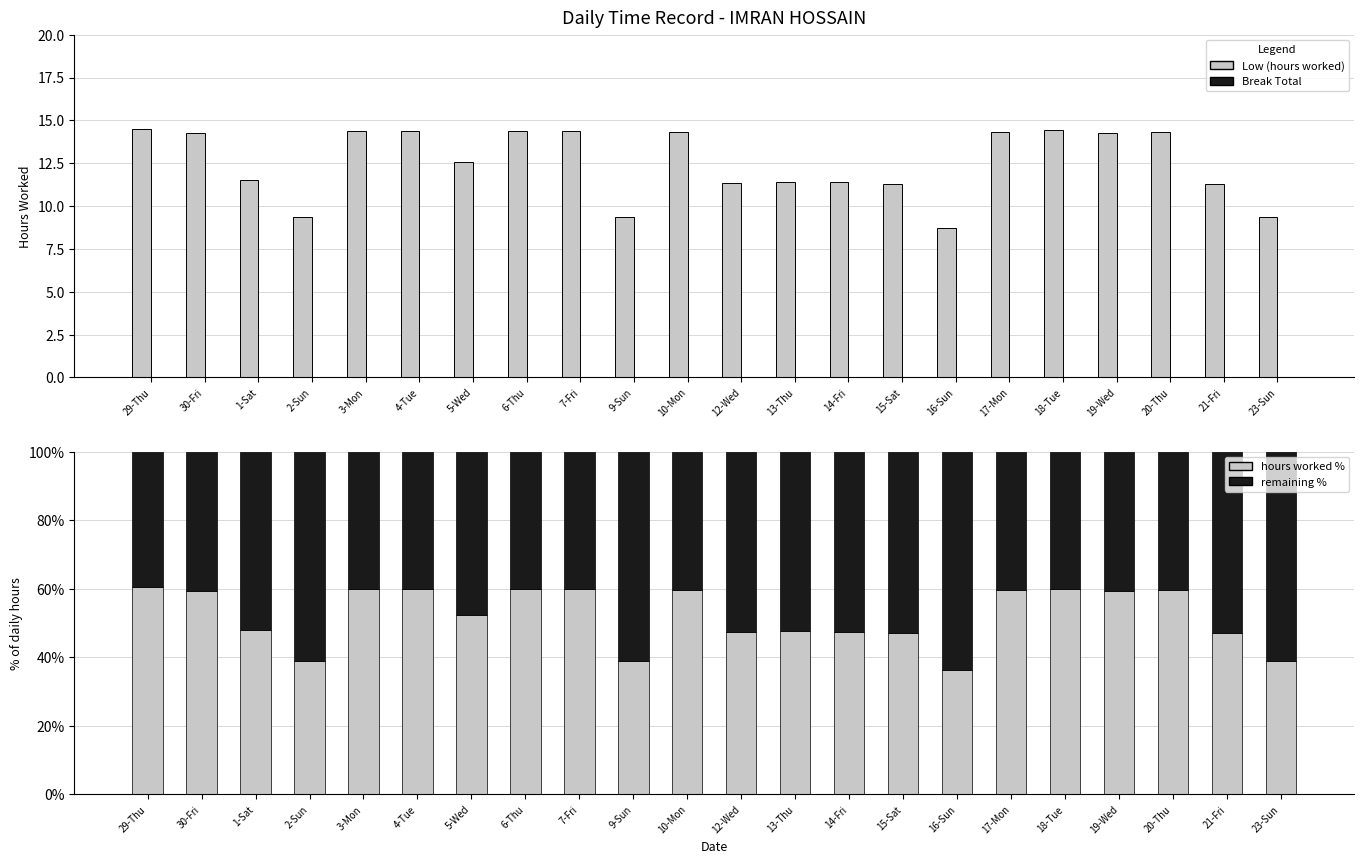

How many bars are there in total?

88